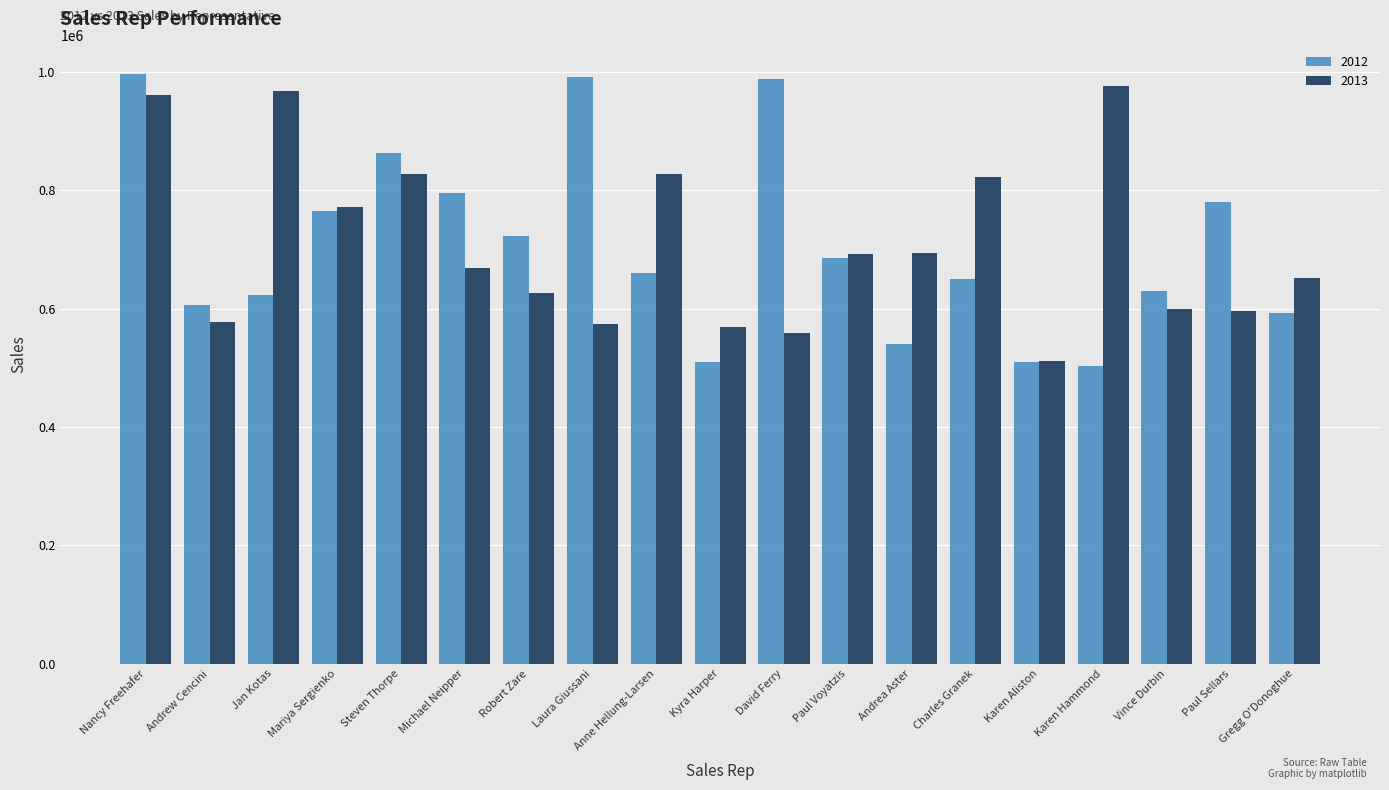

List the series in order of their peak value, highest first.

2012, 2013